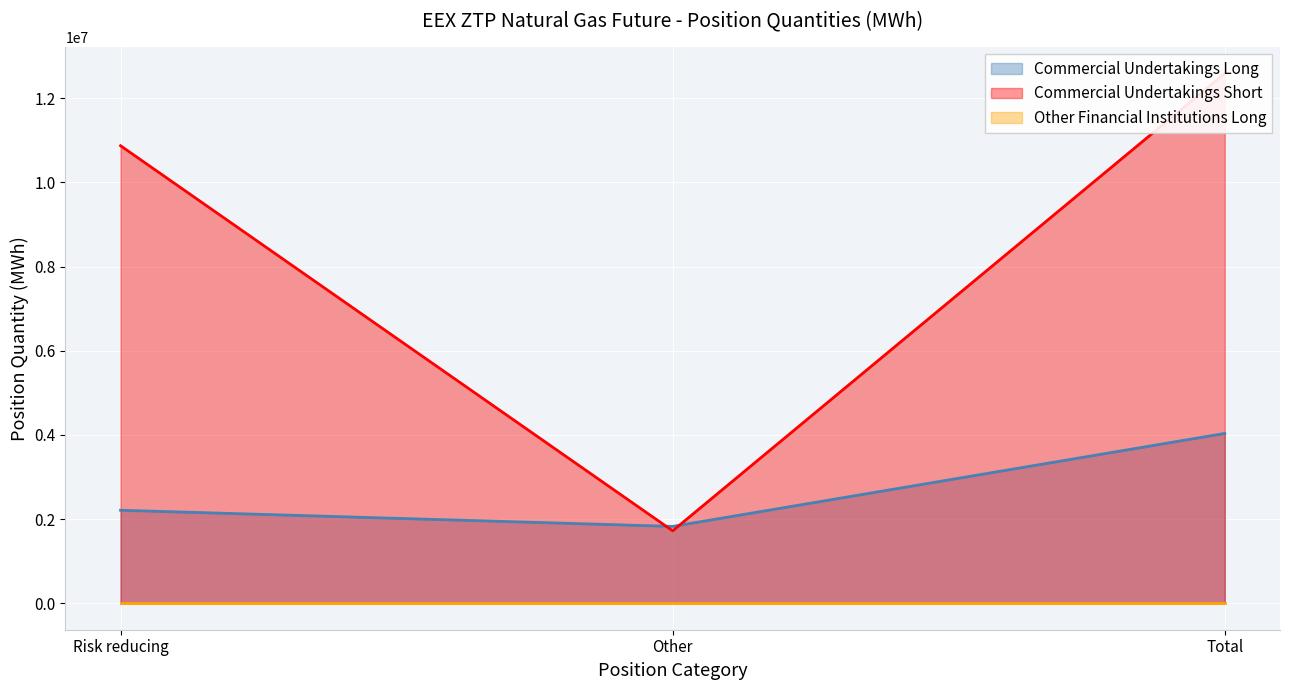

Which category has the lowest value in the Commercial Undertakings Long series?

Other